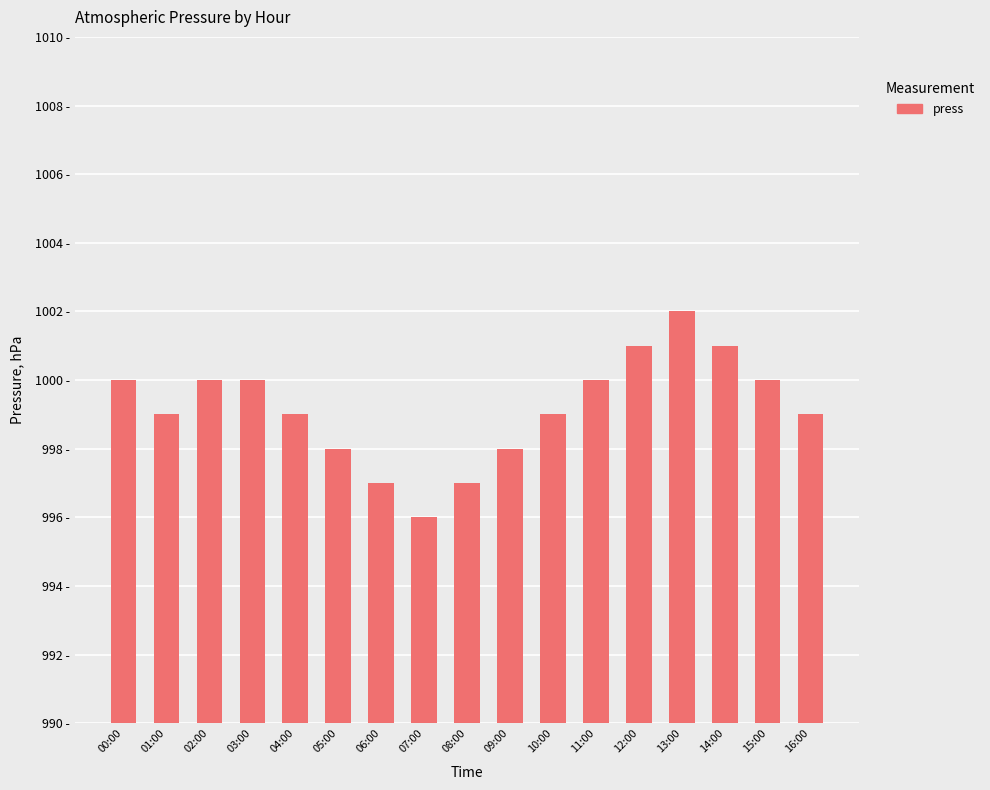

The chart shows a value of 693 at 11:00. True or false?

False